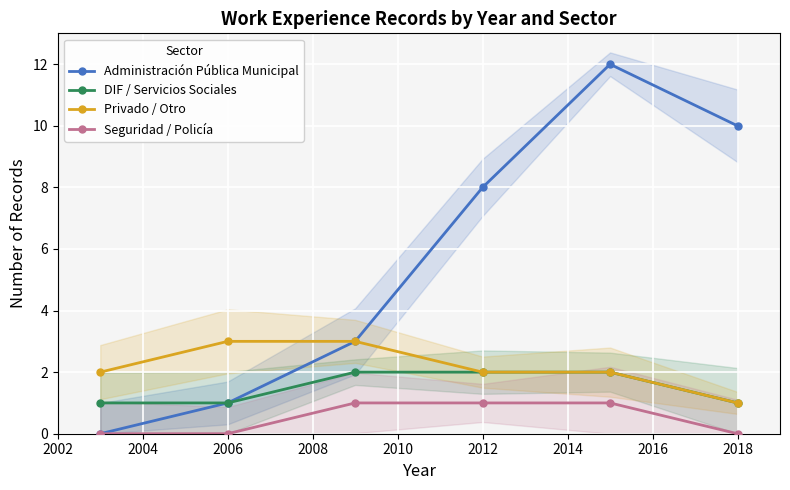

Which series has the widest spread of values?

Administración Pública Municipal